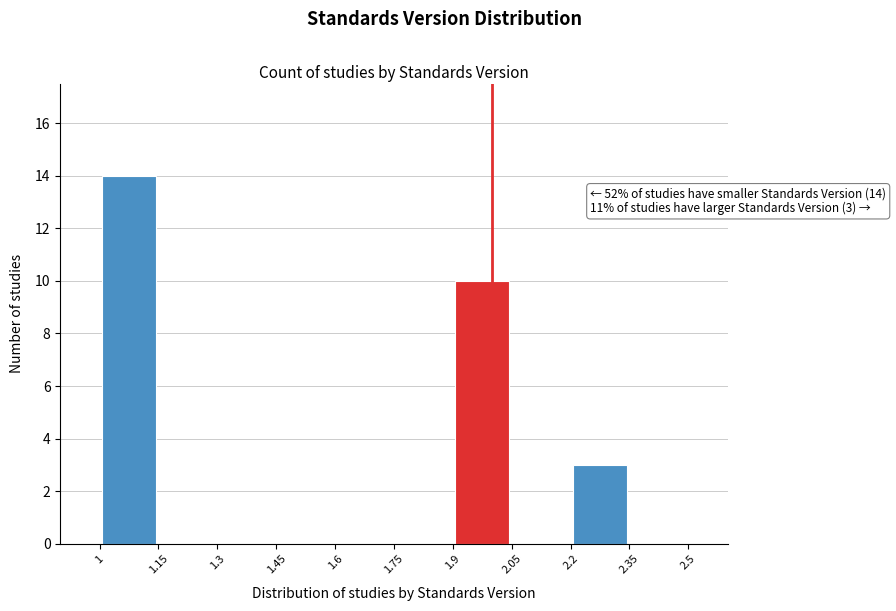

Which range on the x-axis has the tallest bar?

1 to 1.15